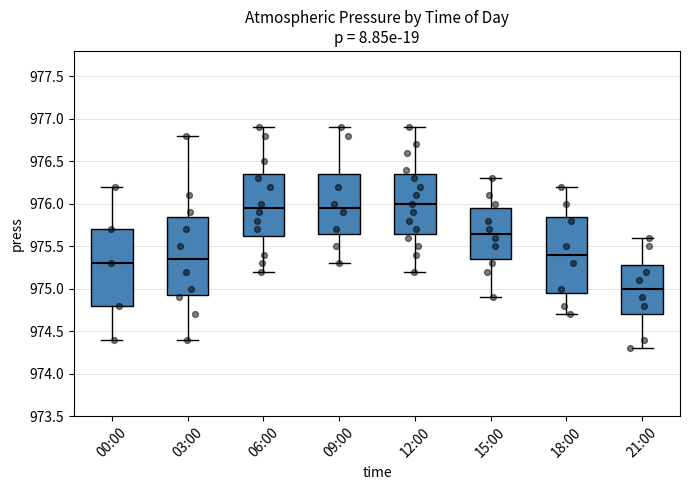

Reading left to right, read every box against the y-axis: the position of its median line, the range the box covers, and the ends of its whiskers. The values are not printed on the chart, so give them approximately, as read against the axis.

00:00: median 975.30, box 974.80 to 975.70, whiskers 974.40 to 976.20
03:00: median 975.35, box 974.95 to 975.85, whiskers 974.40 to 976.80
06:00: median 975.95, box 975.65 to 976.35, whiskers 975.20 to 976.90
09:00: median 975.95, box 975.65 to 976.35, whiskers 975.30 to 976.90
12:00: median 976.00, box 975.65 to 976.35, whiskers 975.20 to 976.90
15:00: median 975.65, box 975.35 to 975.95, whiskers 974.90 to 976.30
18:00: median 975.40, box 974.95 to 975.85, whiskers 974.70 to 976.20
21:00: median 975.00, box 974.70 to 975.30, whiskers 974.30 to 975.60